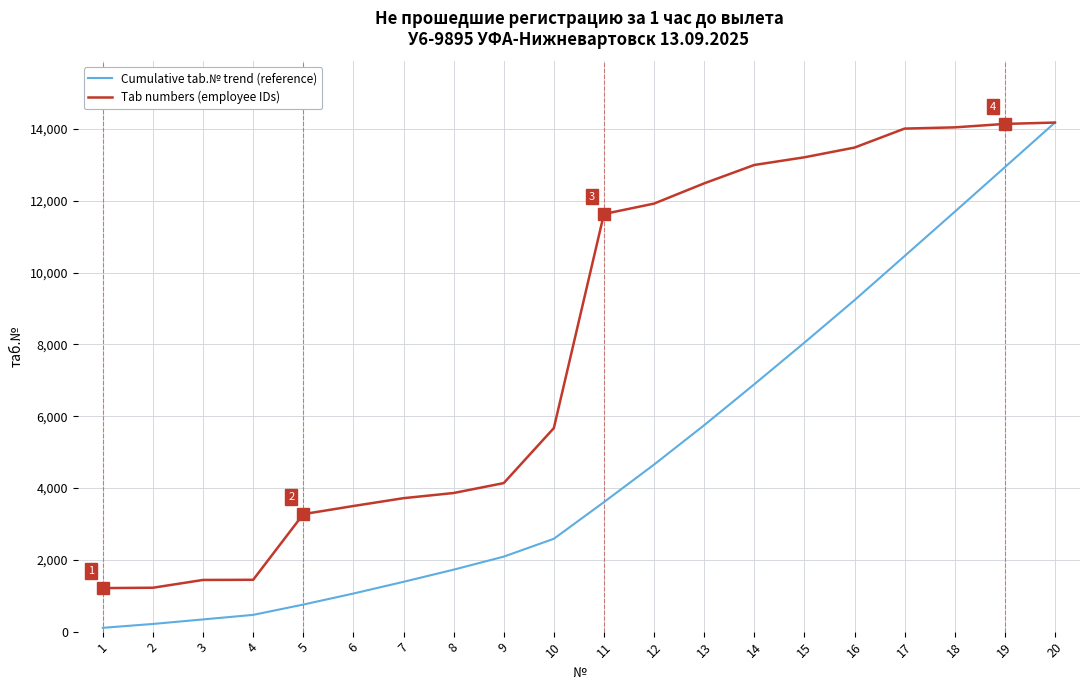

What is the lowest value of the Tab numbers (employee IDs) series?

1213.0